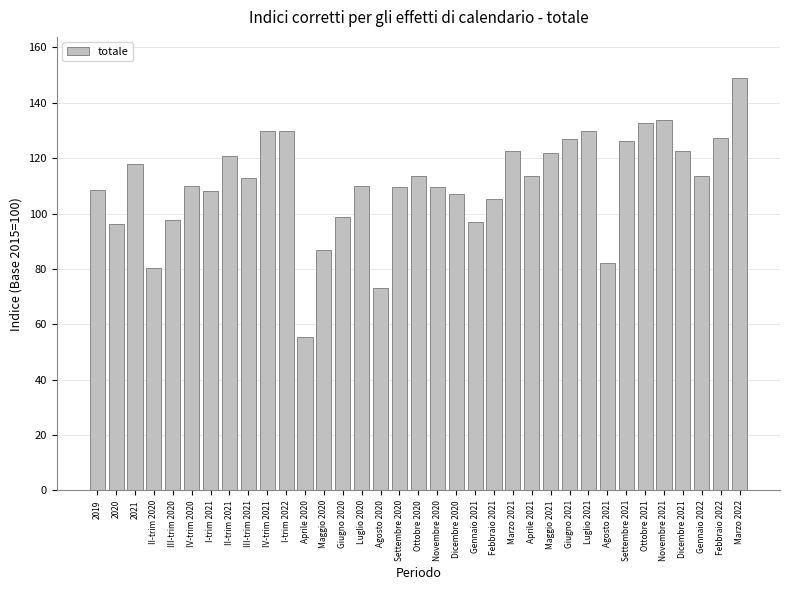

Which label corresponds to the smallest value in the chart?

Aprile 2020